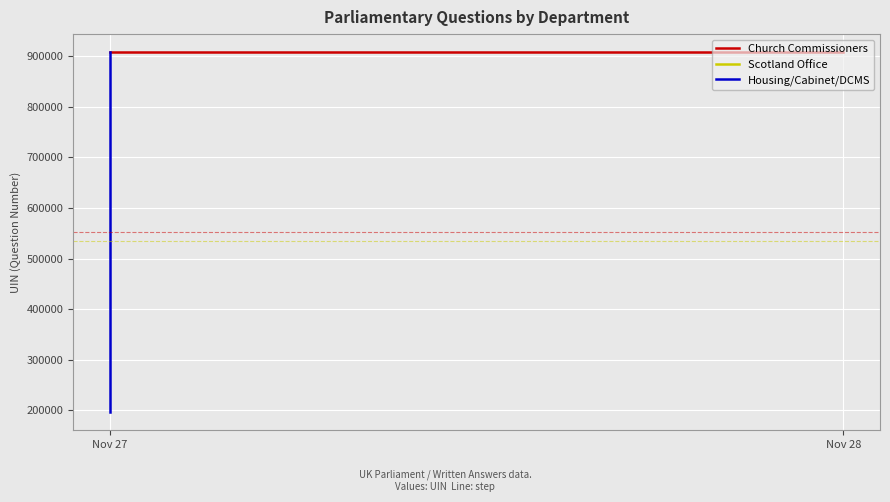

What is the label of the 2nd point from the left?

Nov 28